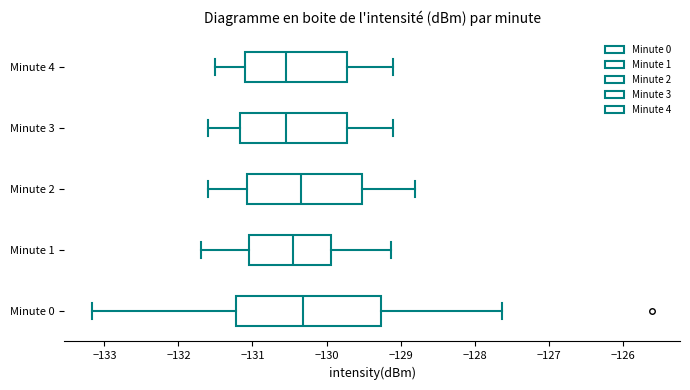

Where is the left edge of the box for Minute 3 on the x-axis? The values are not printed on the chart, so give them approximately, as read against the axis.

-131.2